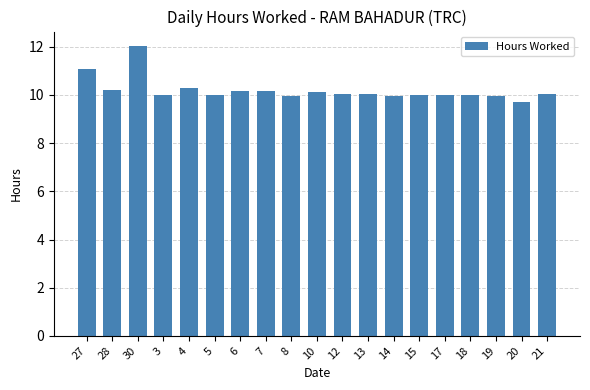

What is the approximate value at 13?

10.0